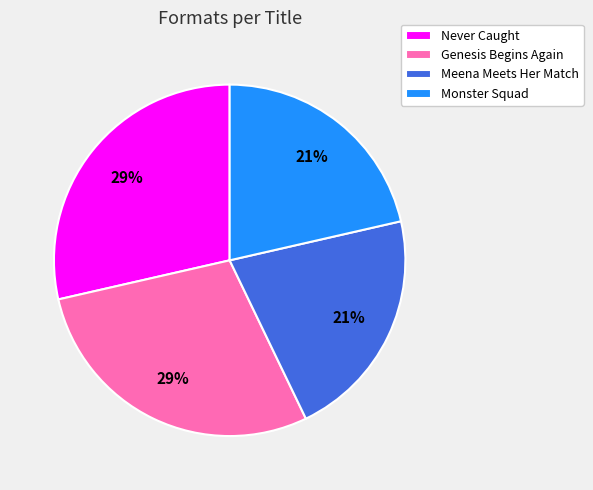

Is it true that Genesis Begins Again is 29% of the pie?

True